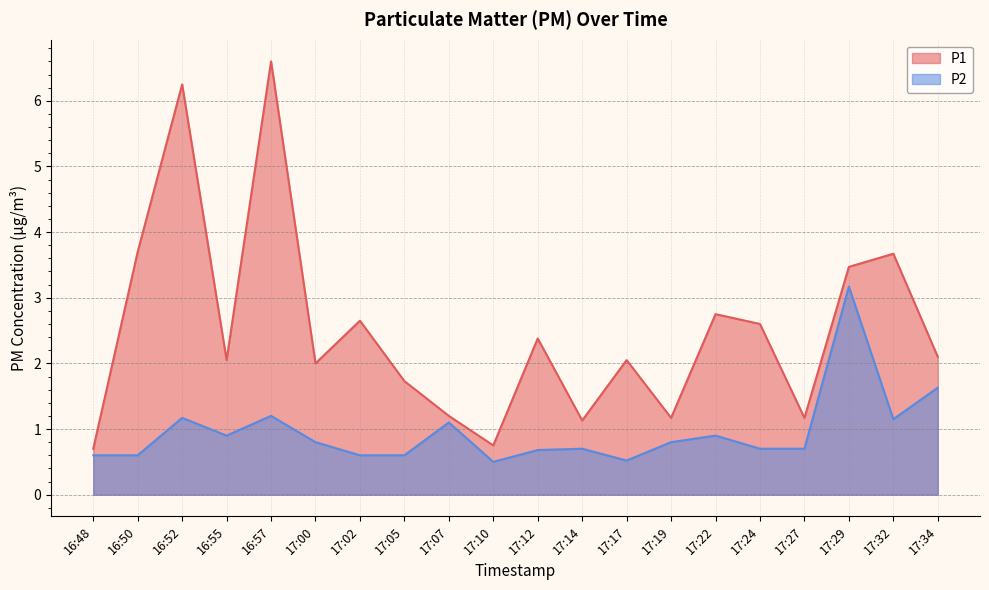

Rank the series at 17:12 from highest to lowest value.

P1, P2